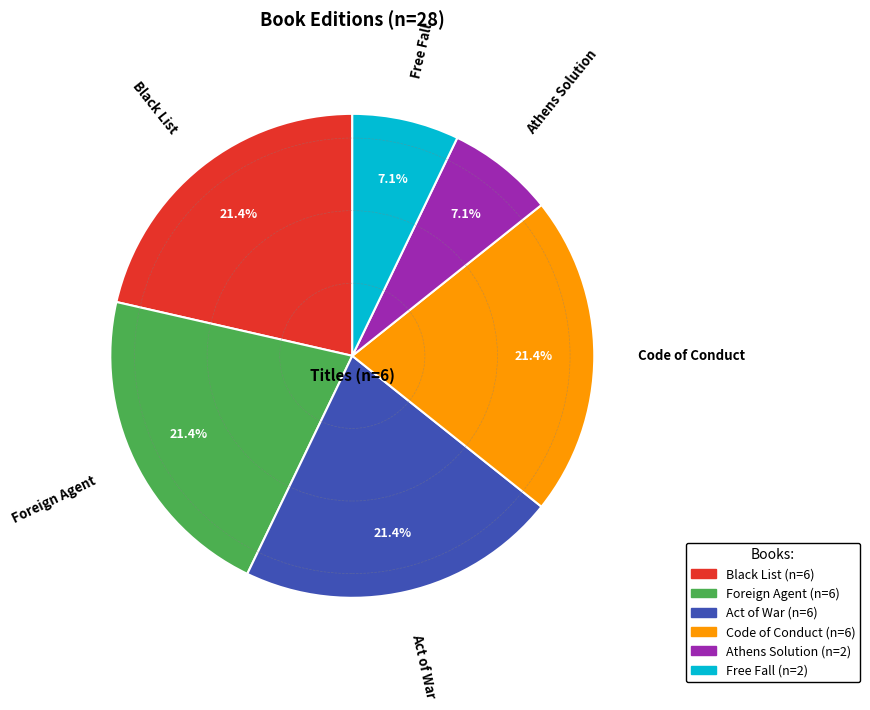

Does Act of War represent more than half of the total?

No